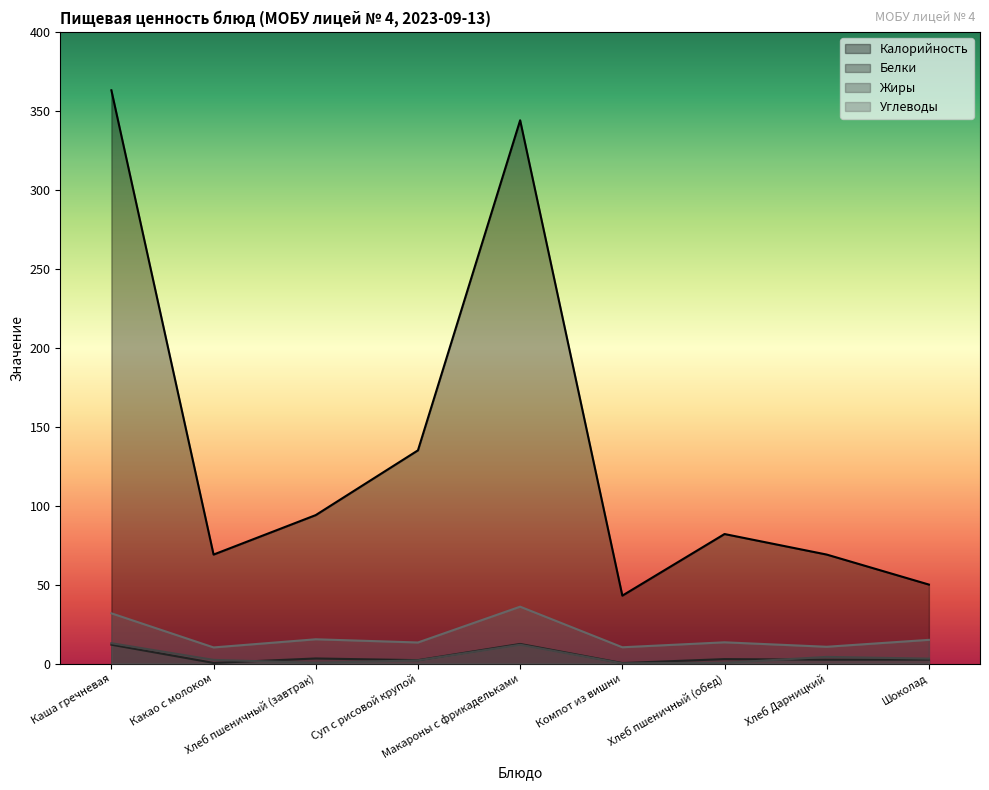

What is the label of the 4th point from the left?

Суп с рисовой крупой